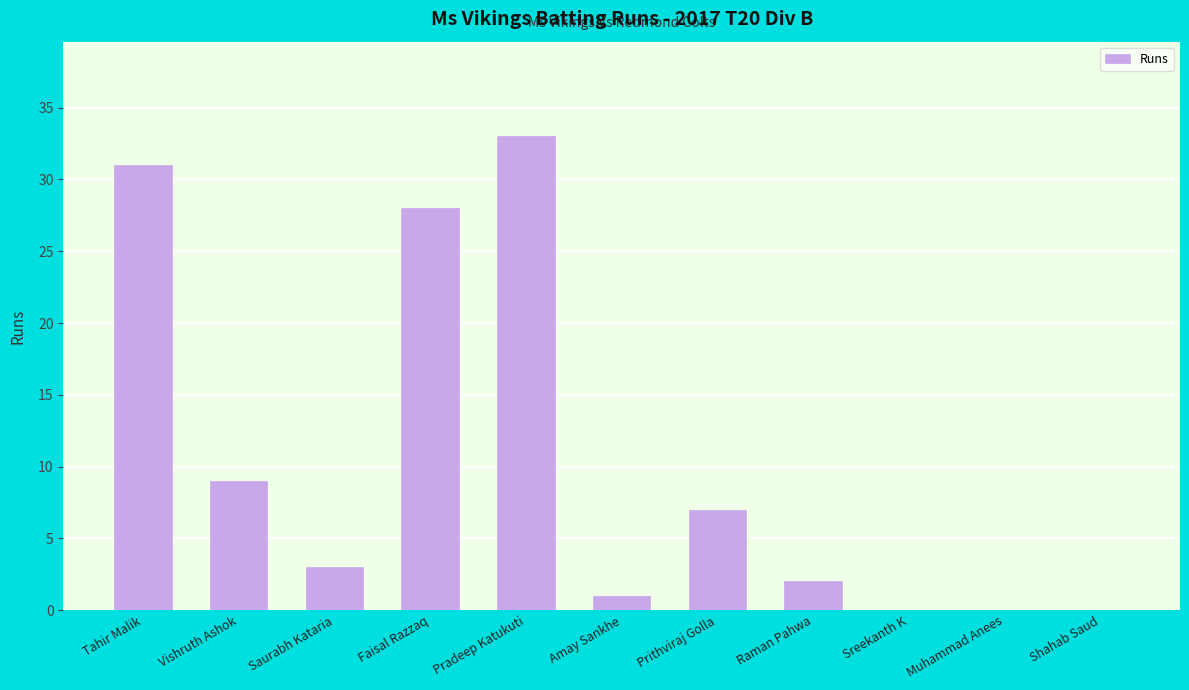

What is the sum of the values at Amay Sankhe and Saurabh Kataria?

4